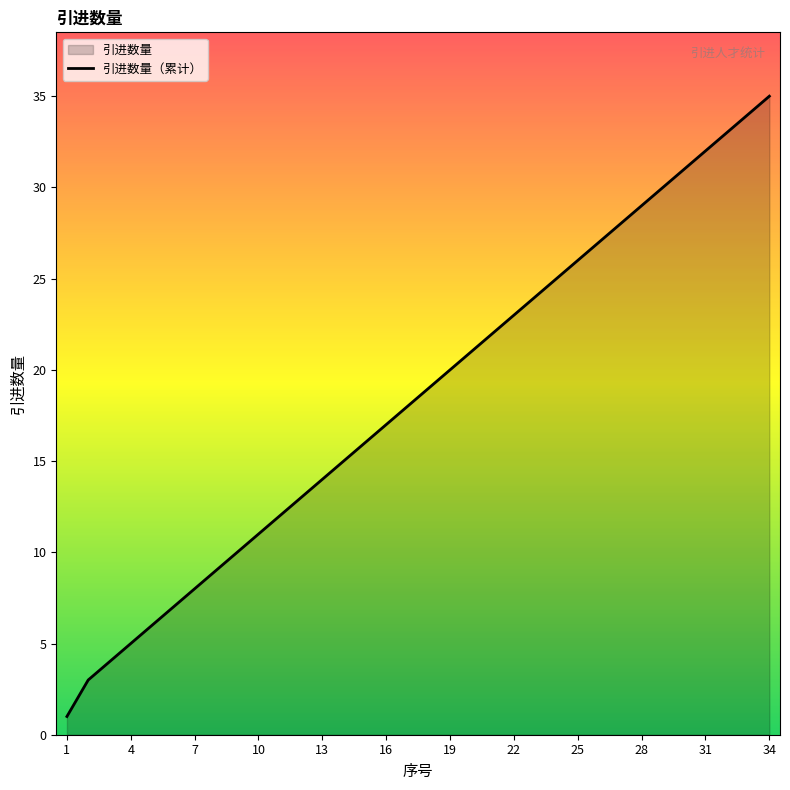

True or false: the data shows 39 at 28.

False